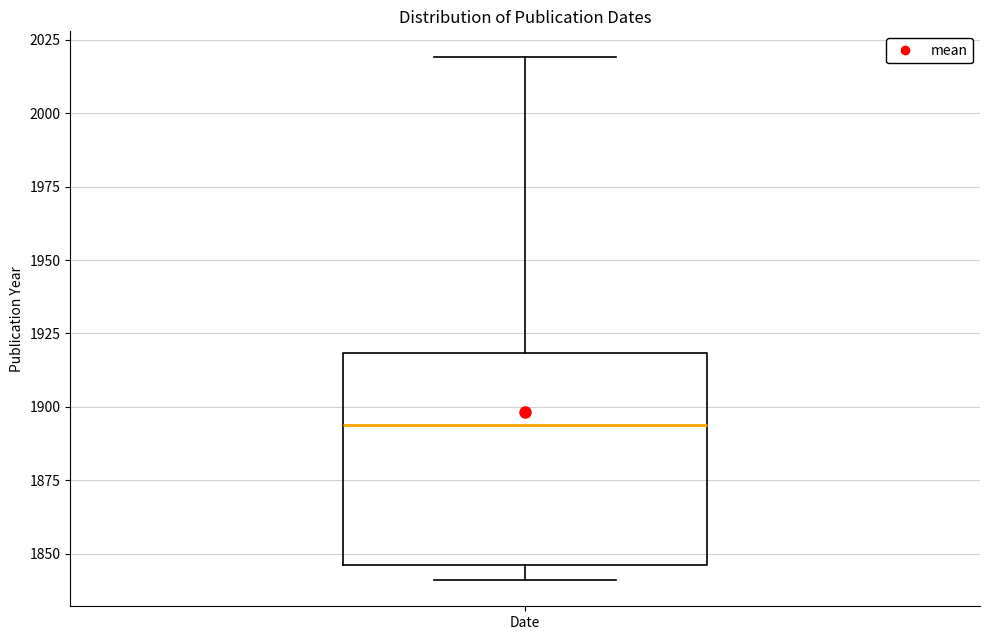

Where is the lower edge of the box for Date on the y-axis? The values are not printed on the chart, so give them approximately, as read against the axis.

1845